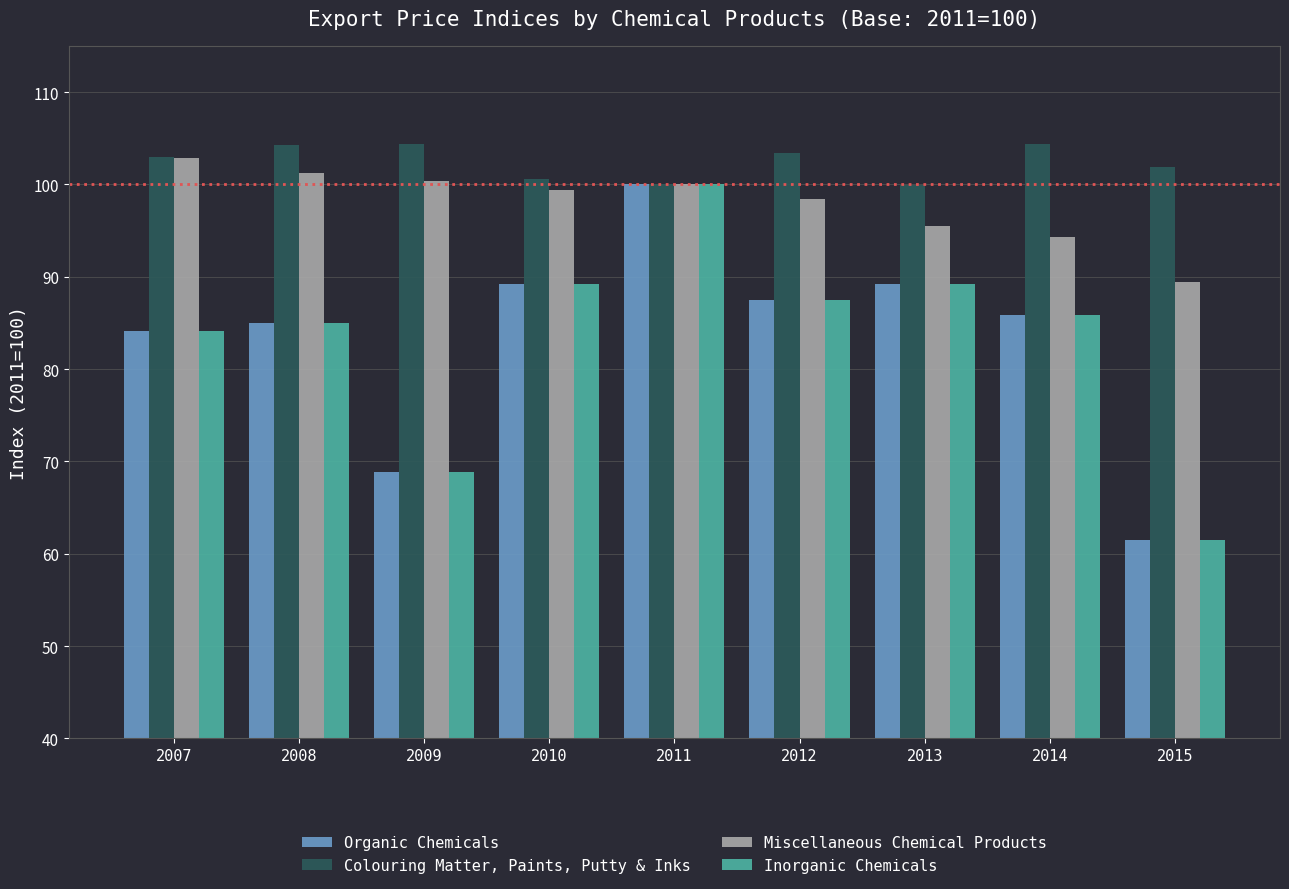

What is the difference between the second highest and second lowest values in the Inorganic Chemicals series?

20.4